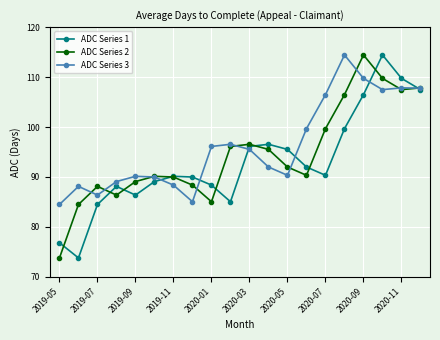

At how many categories does at least one series exceed 98?

7